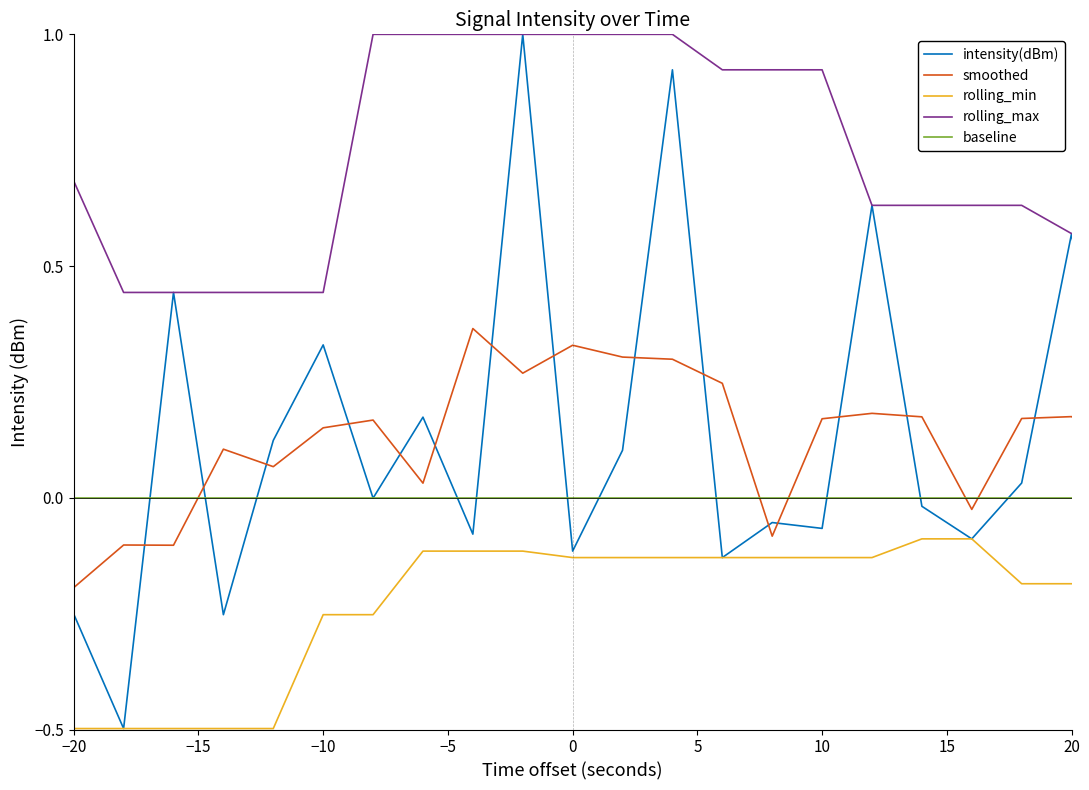

What is the maximum value shown in the chart?

1.0